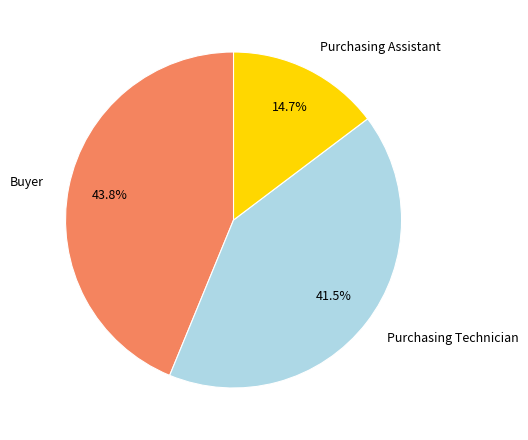

How much of the chart is everything except Buyer?

56.2%